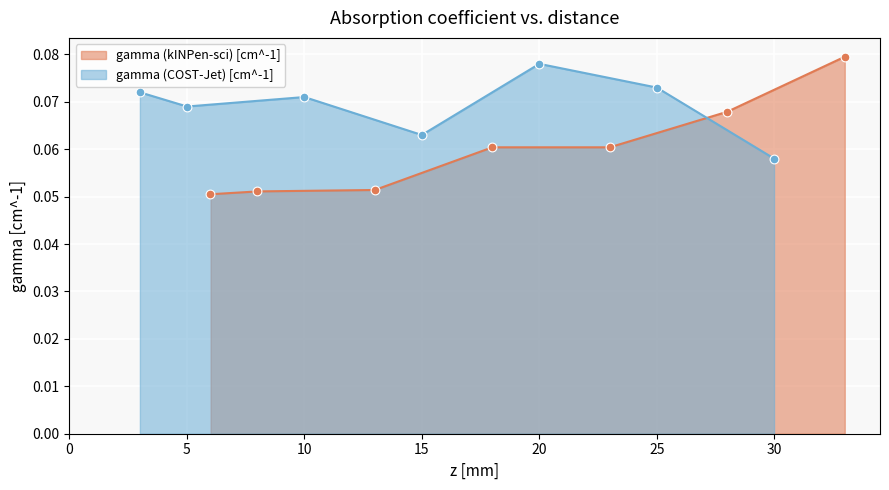

What is the total value across all series at 20?

0.1